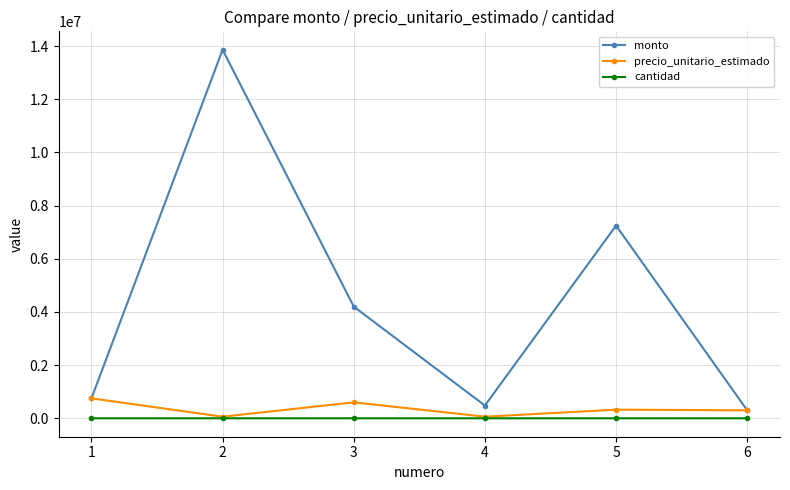

At which category does monto reach its first local valley?

4